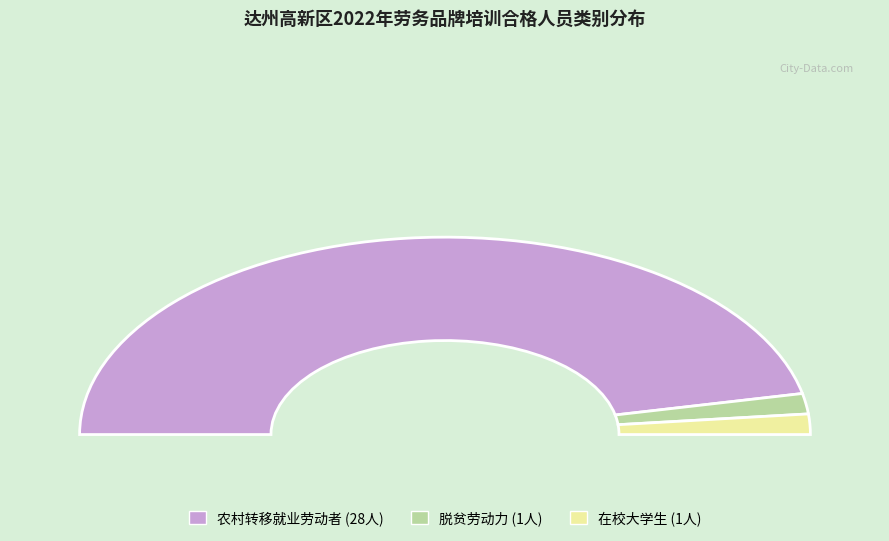

Count the number of slices in the pie.

3